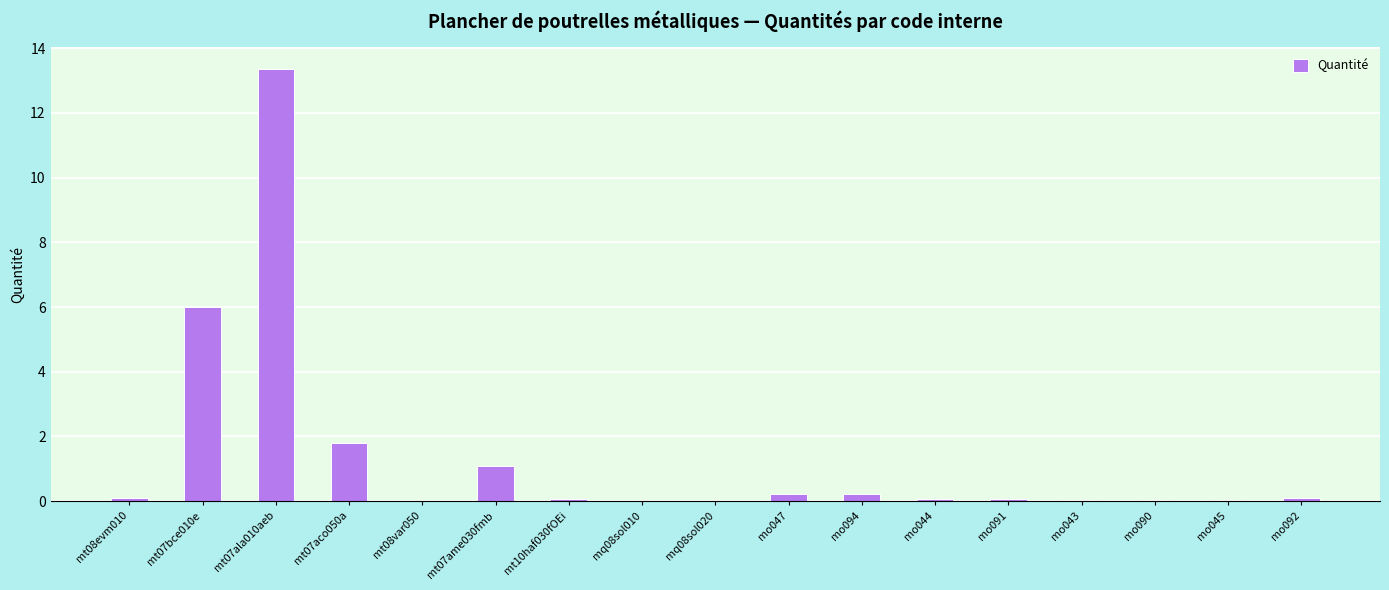

What is the average value?

1.4